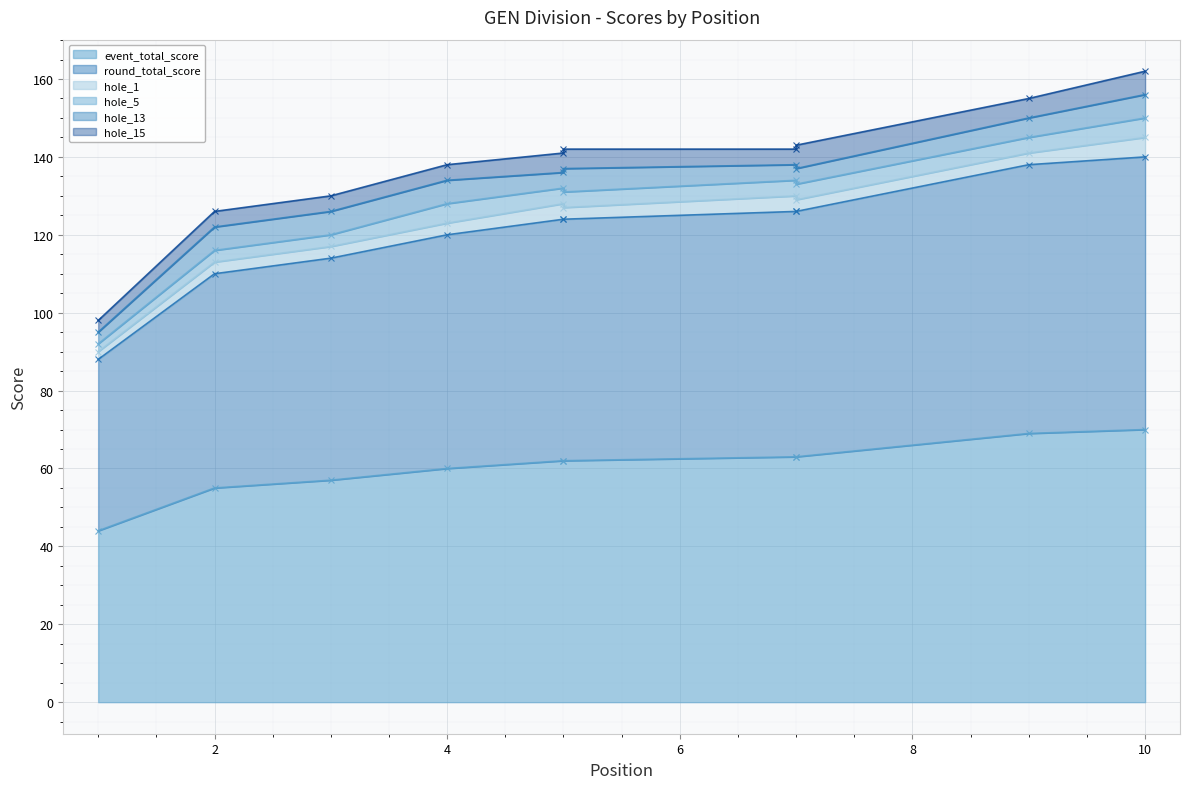

True or false: hole_15 and event_total_score cross at least once.

False